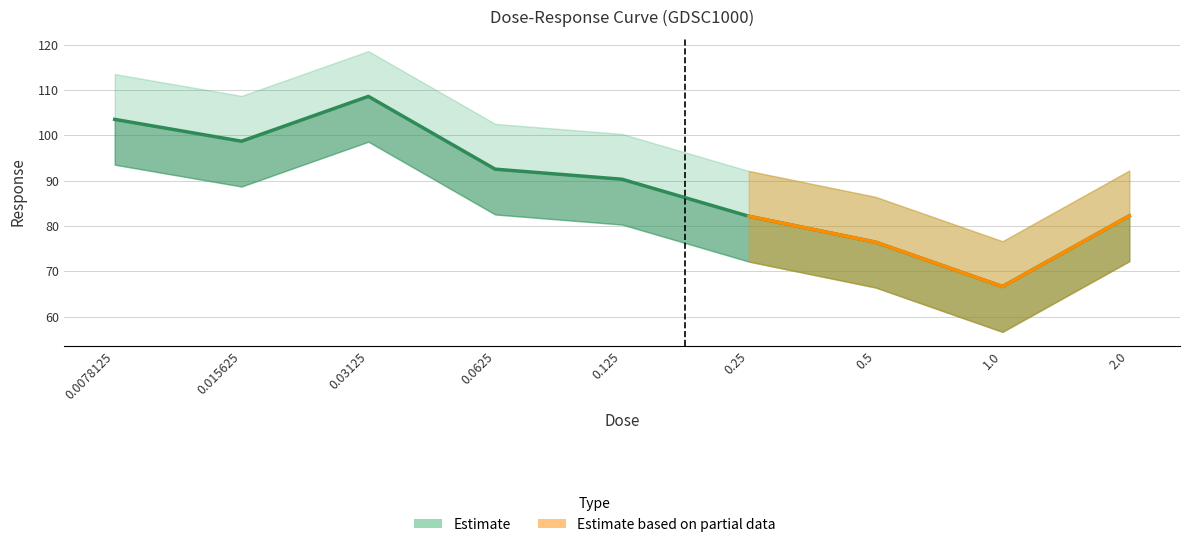

Which has a higher value, 0.015625 or 0.0078125?

0.0078125